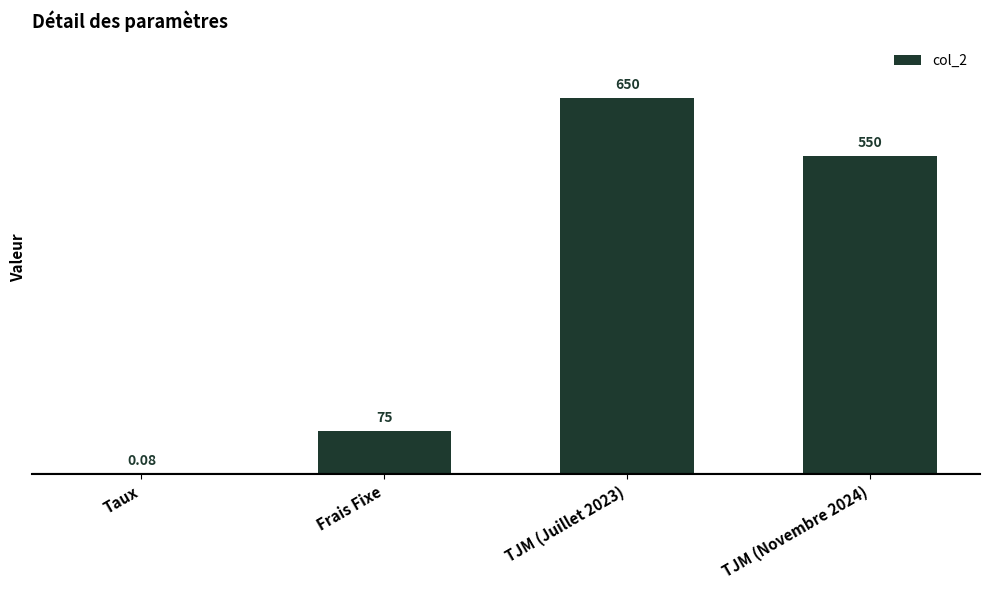

Are the bars horizontal?

No